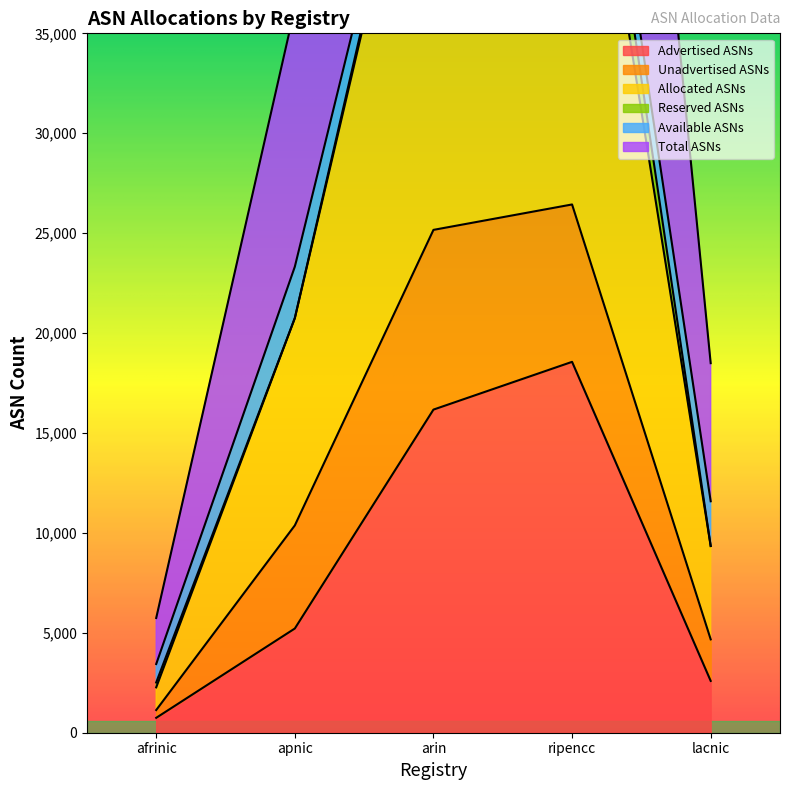

At which label is Advertised ASNs closest to 9652?

apnic